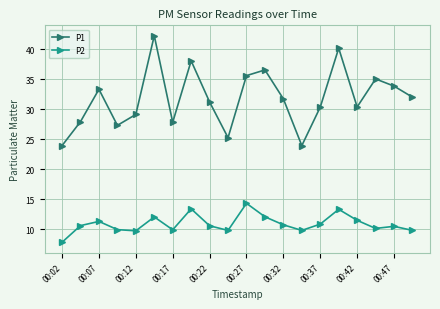

What are all the series names shown in the legend?

P1, P2